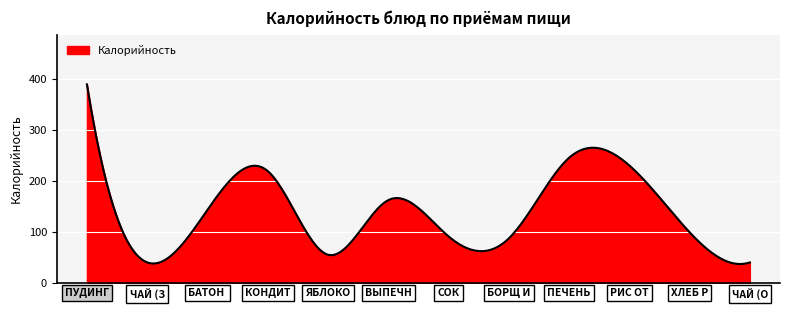

What is the difference between the maximum and minimum values?

352.2